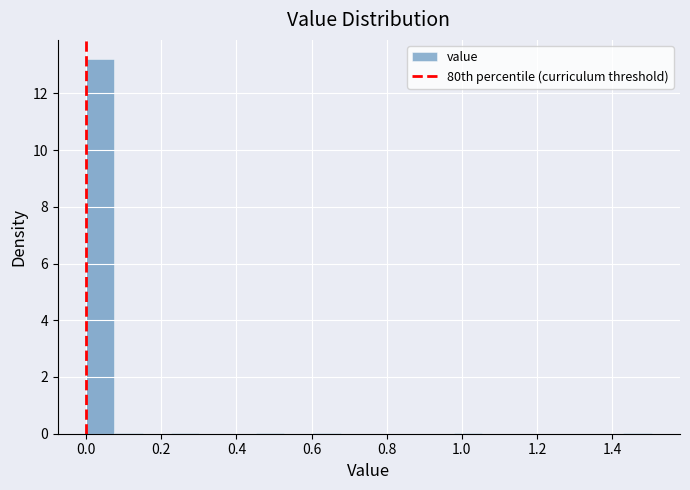

Around what value on the x-axis is the tallest bar? Give the approximate position of its centre, as read against the axis.

0.04